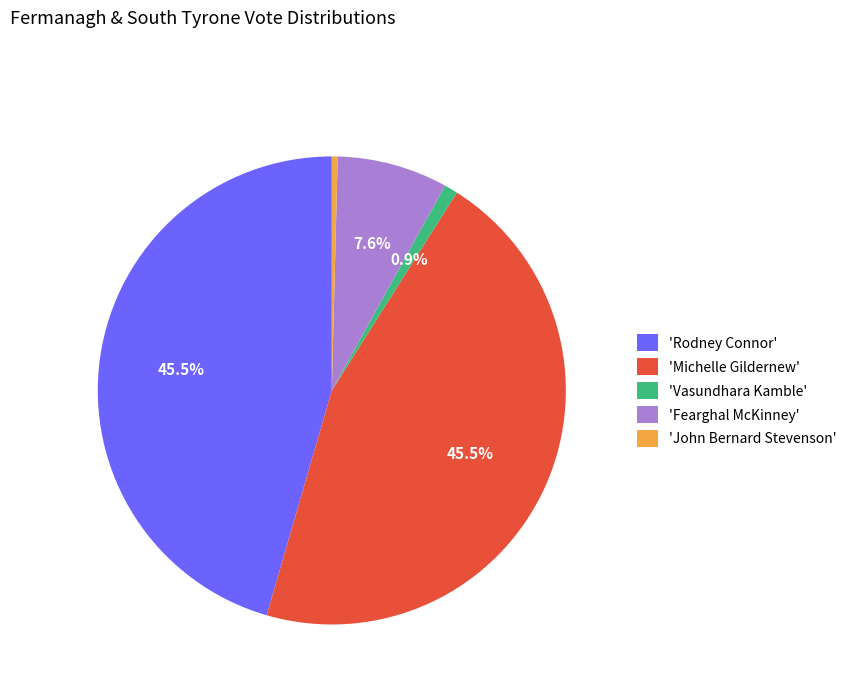

What is the total percentage of 'Fearghal McKinney' and 'Michelle Gildernew'?

53.2%